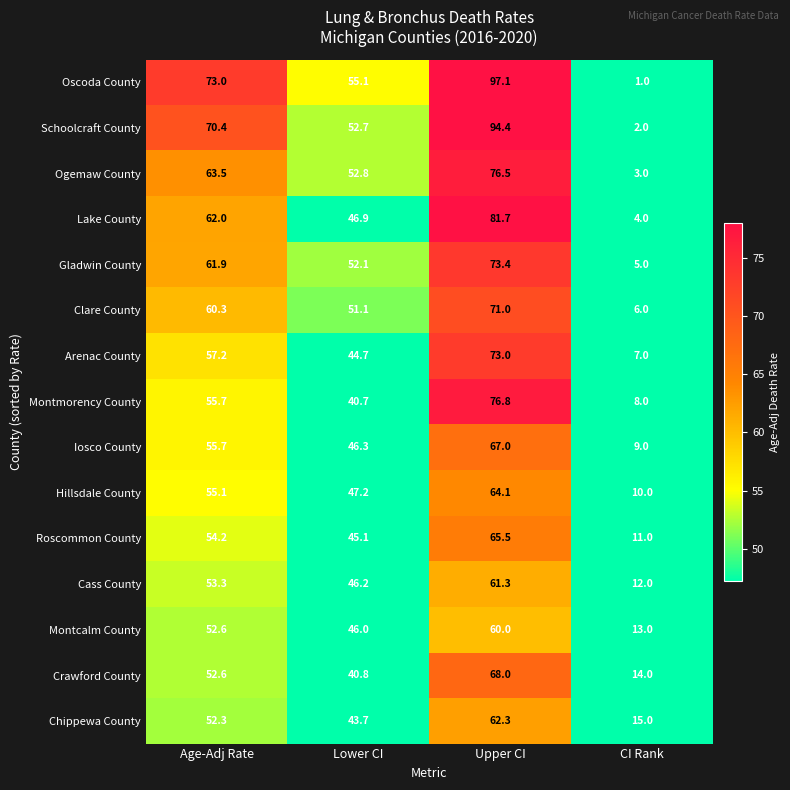

At which label does Roscommon County first exceed 54?

Age-Adj Rate